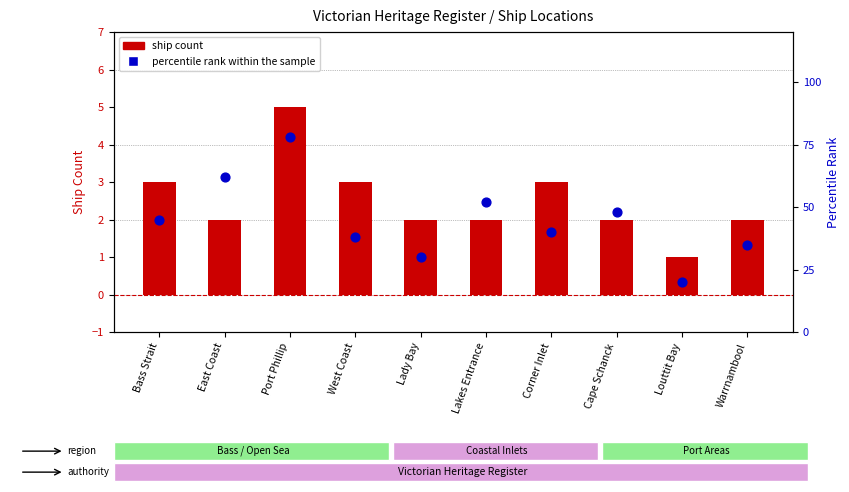

What are all the series names shown in the legend?

ship count, percentile rank within the sample